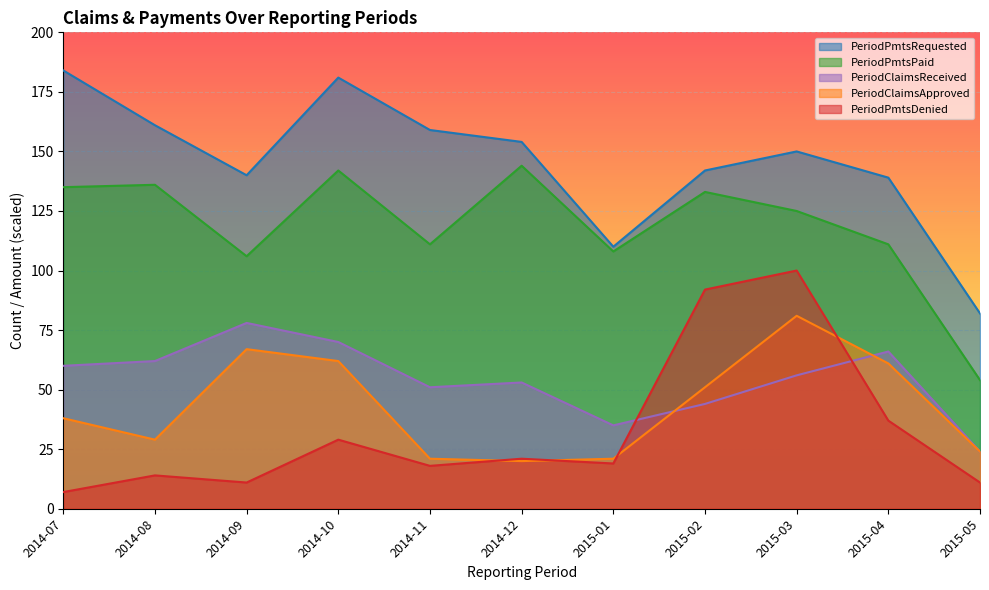

What is the spread (max minus min) of values at 2015-04?

102